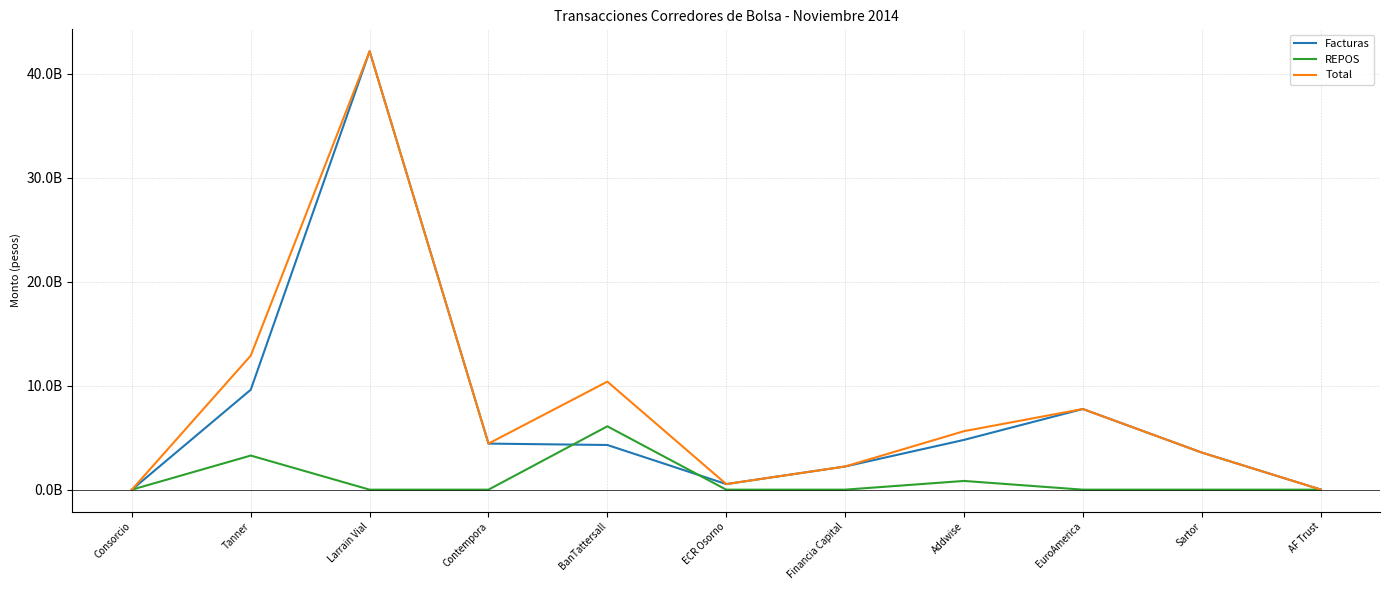

True or false: REPOS and Total intersect in this chart.

False